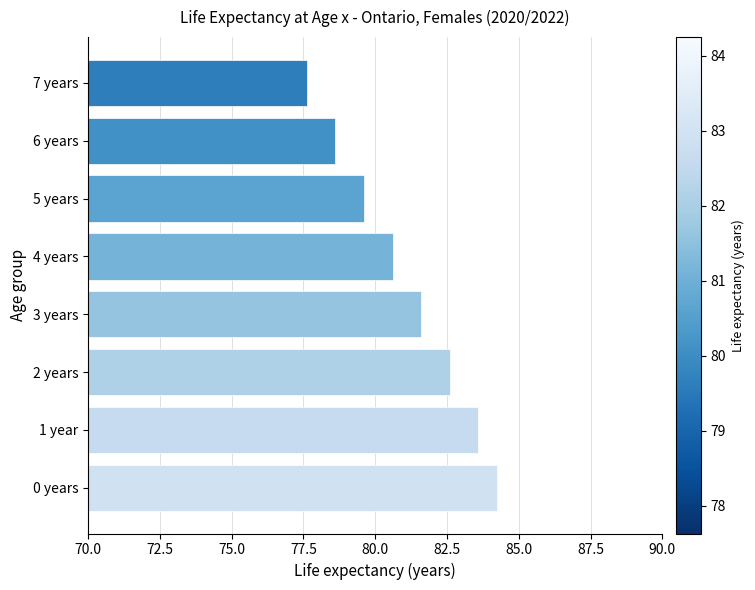

How many bars are there in total?

8